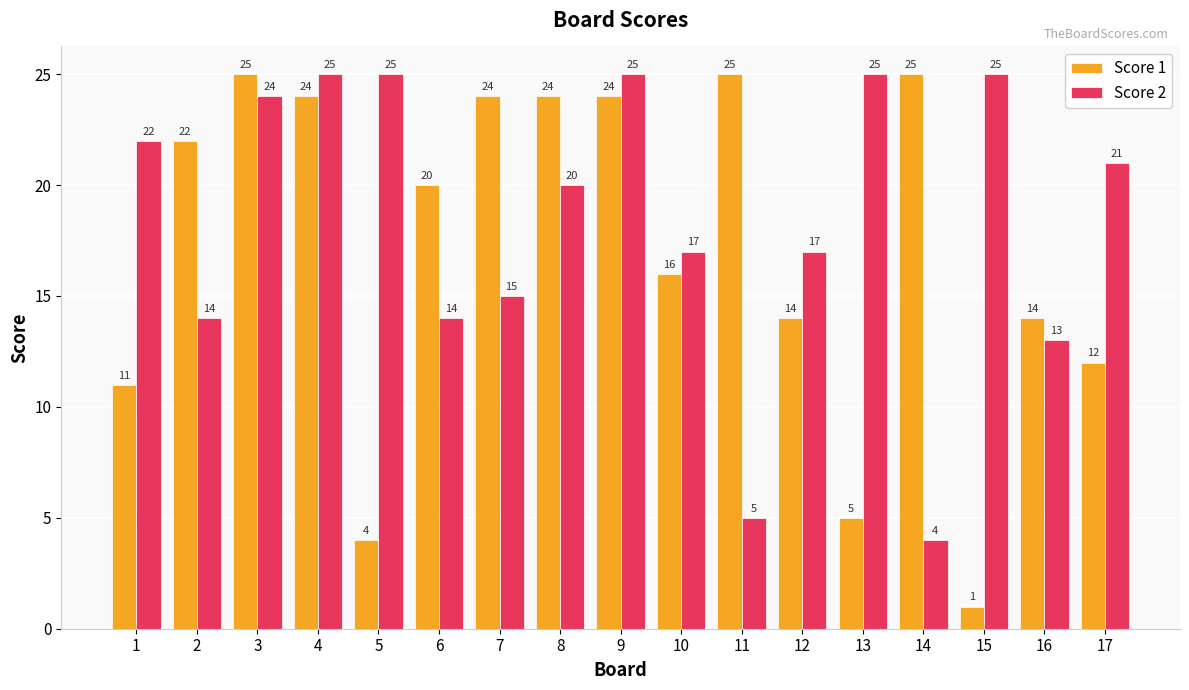

Reading left to right, transcribe all the data shown in this chart.

Score 1: 11	22	25	24	4	20	24	24	24	16	25	14	5	25	1	14	12
Score 2: 22	14	24	25	25	14	15	20	25	17	5	17	25	4	25	13	21